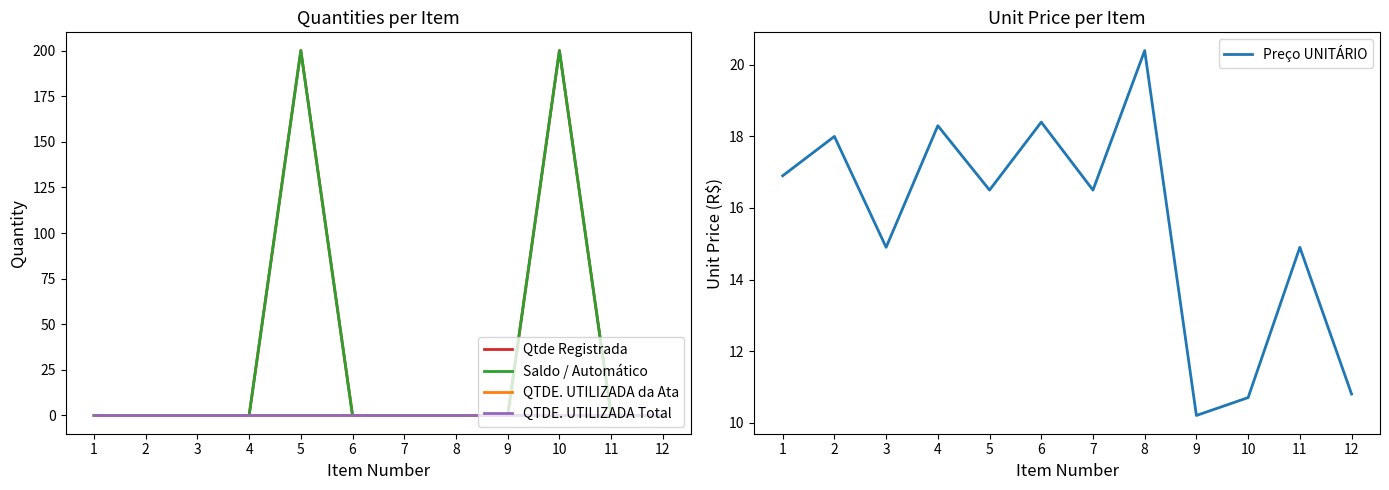

Where does the Preço UNITÁRIO series first go above 16?

1